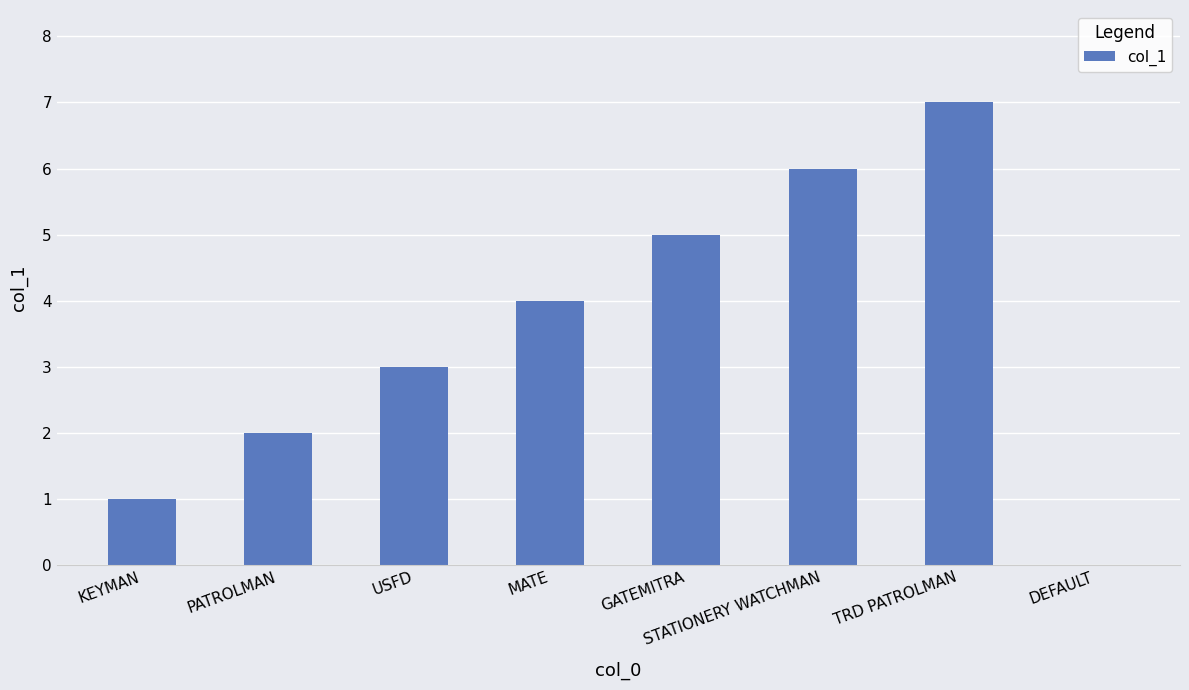

Which label corresponds to the largest value in the chart?

TRD PATROLMAN